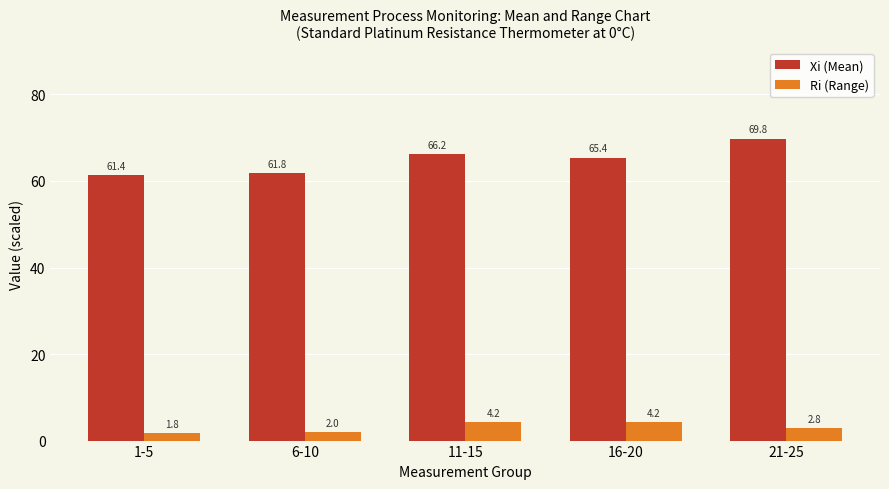

At which label is Ri (Range) closest to 3?

21-25